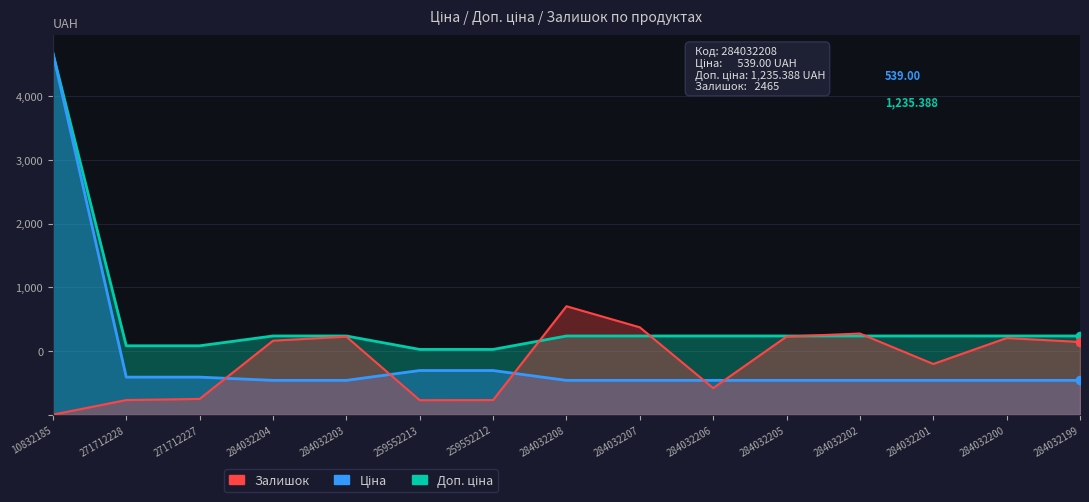

At how many categories does at least one series exceed 5160?

1